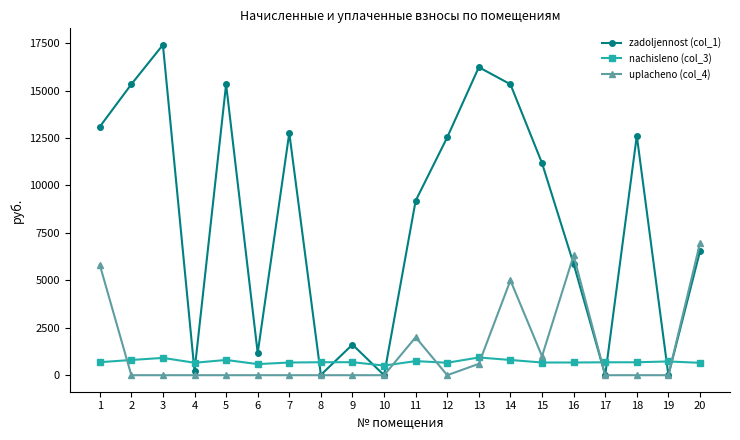

True or false: uplacheno (col_4) has more than 2 interior local peaks.

True